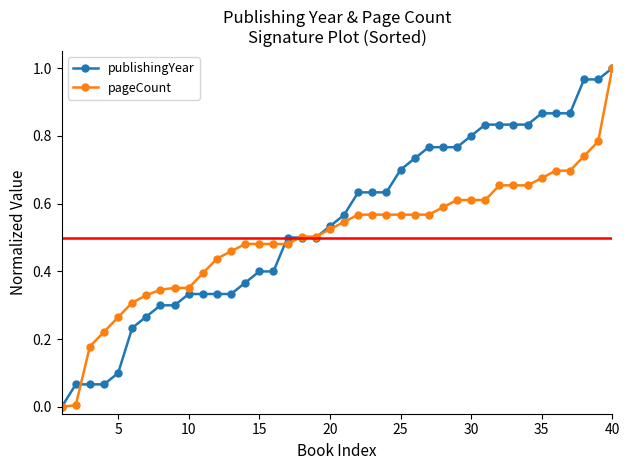

Which series has the largest total across all categories?

publishingYear